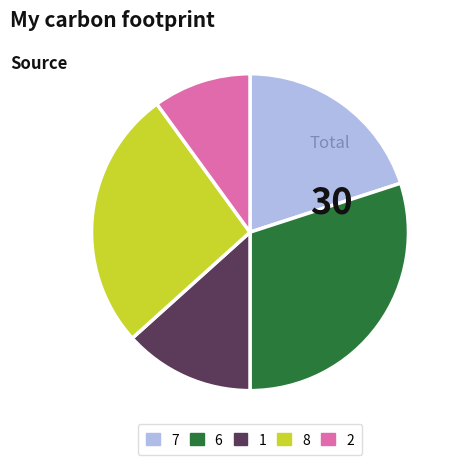

Does 6 account for over 50% of the chart?

No